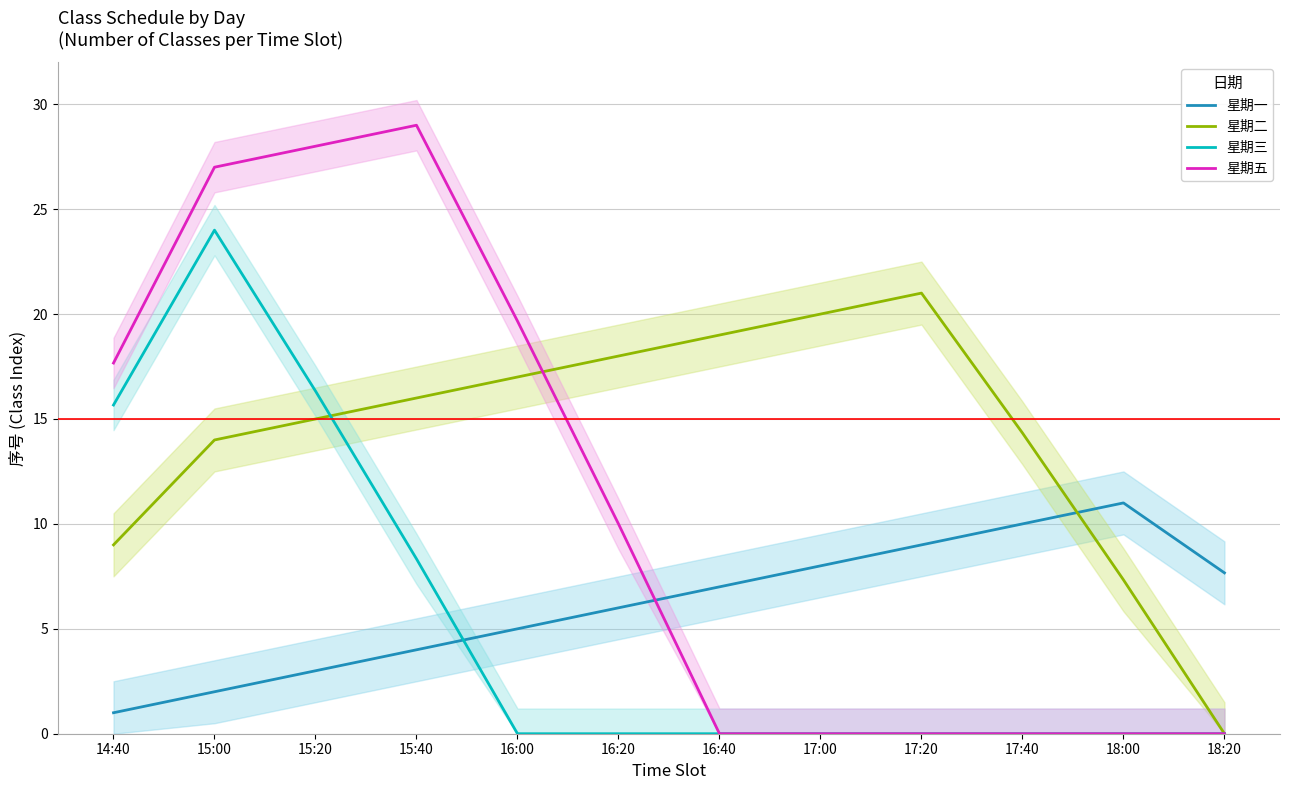

At 15:40, list the series in order from smallest to largest.

星期一, 星期三, 星期二, 星期五